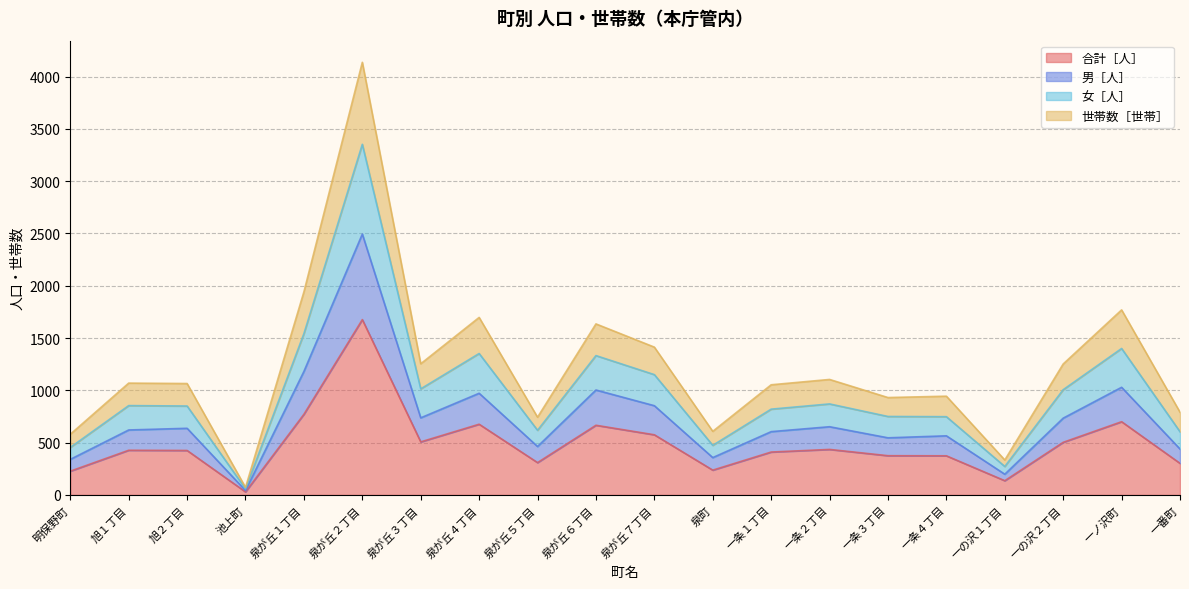

True or false: 合計［人］ and 女［人］ intersect in this chart.

False